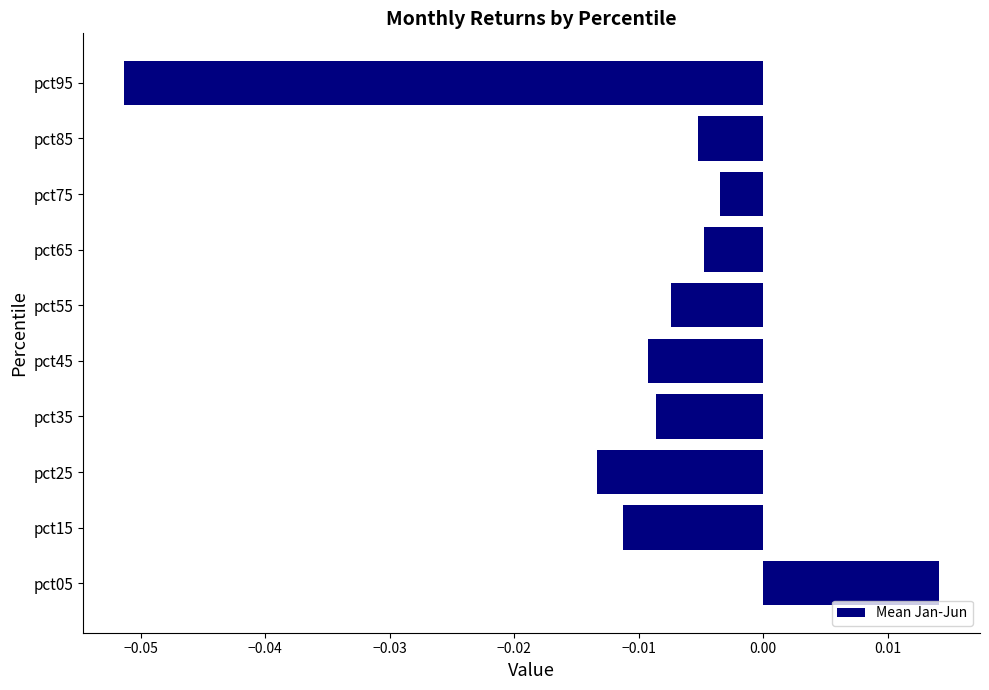

Which label corresponds to the largest value in the chart?

pct05